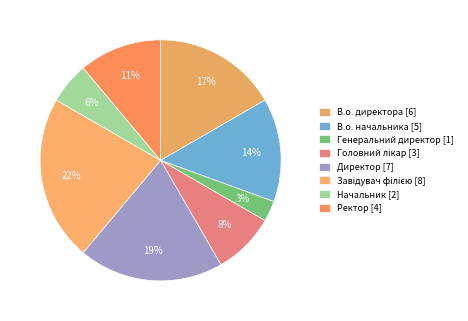

How many segments does this pie chart have?

8